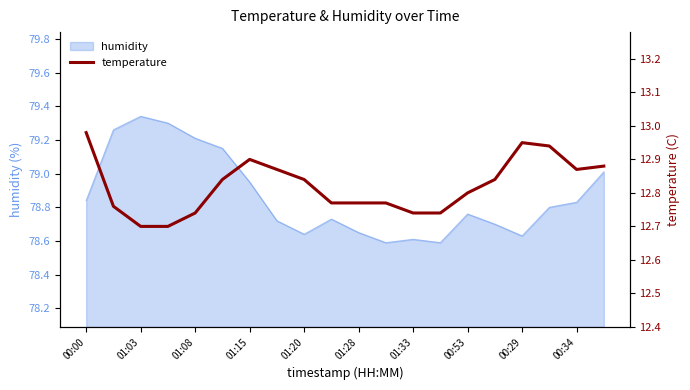

True or false: humidity has a value of 33.7 at 01:03.

False